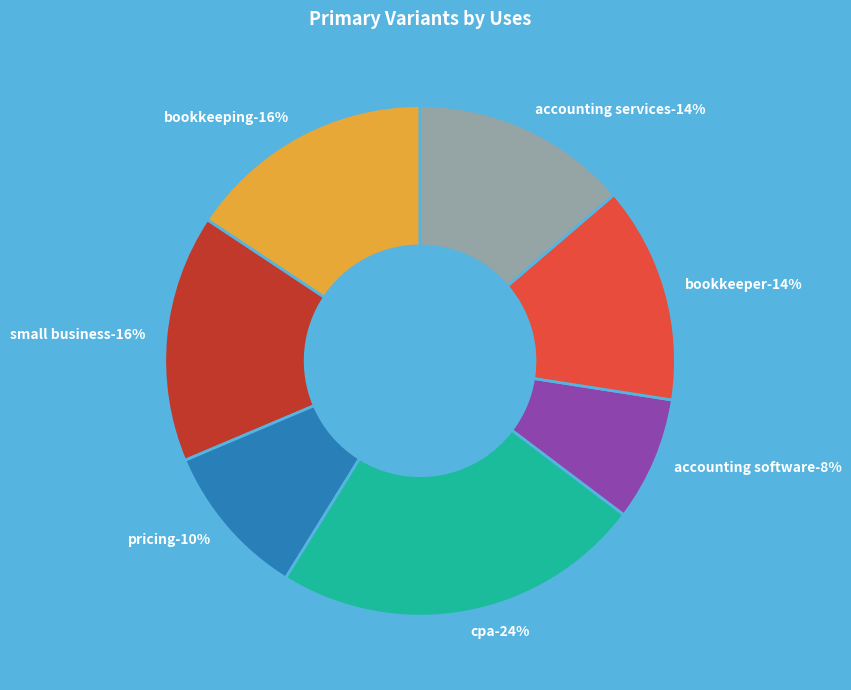

Rank the categories by value from highest to lowest.

cpa, bookkeeping, small business, bookkeeper, accounting services, pricing, accounting software